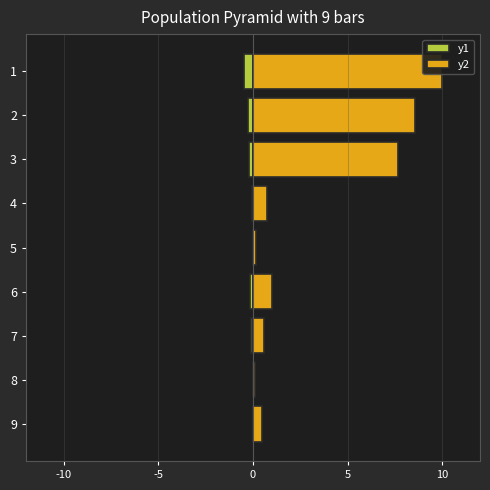

How many distinct data groups are displayed?

2